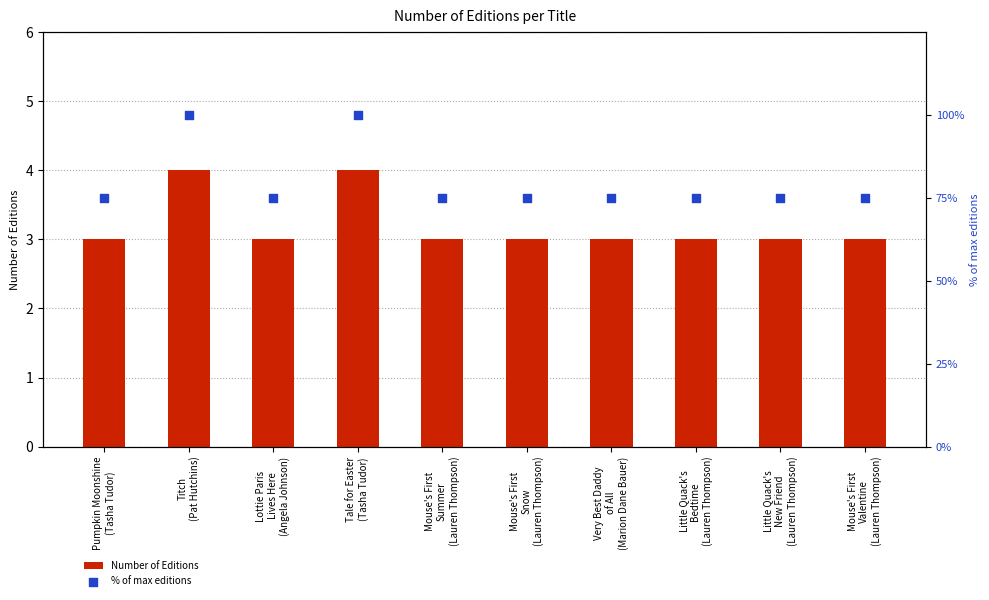

Which series contains the highest Y value?

% of max editions